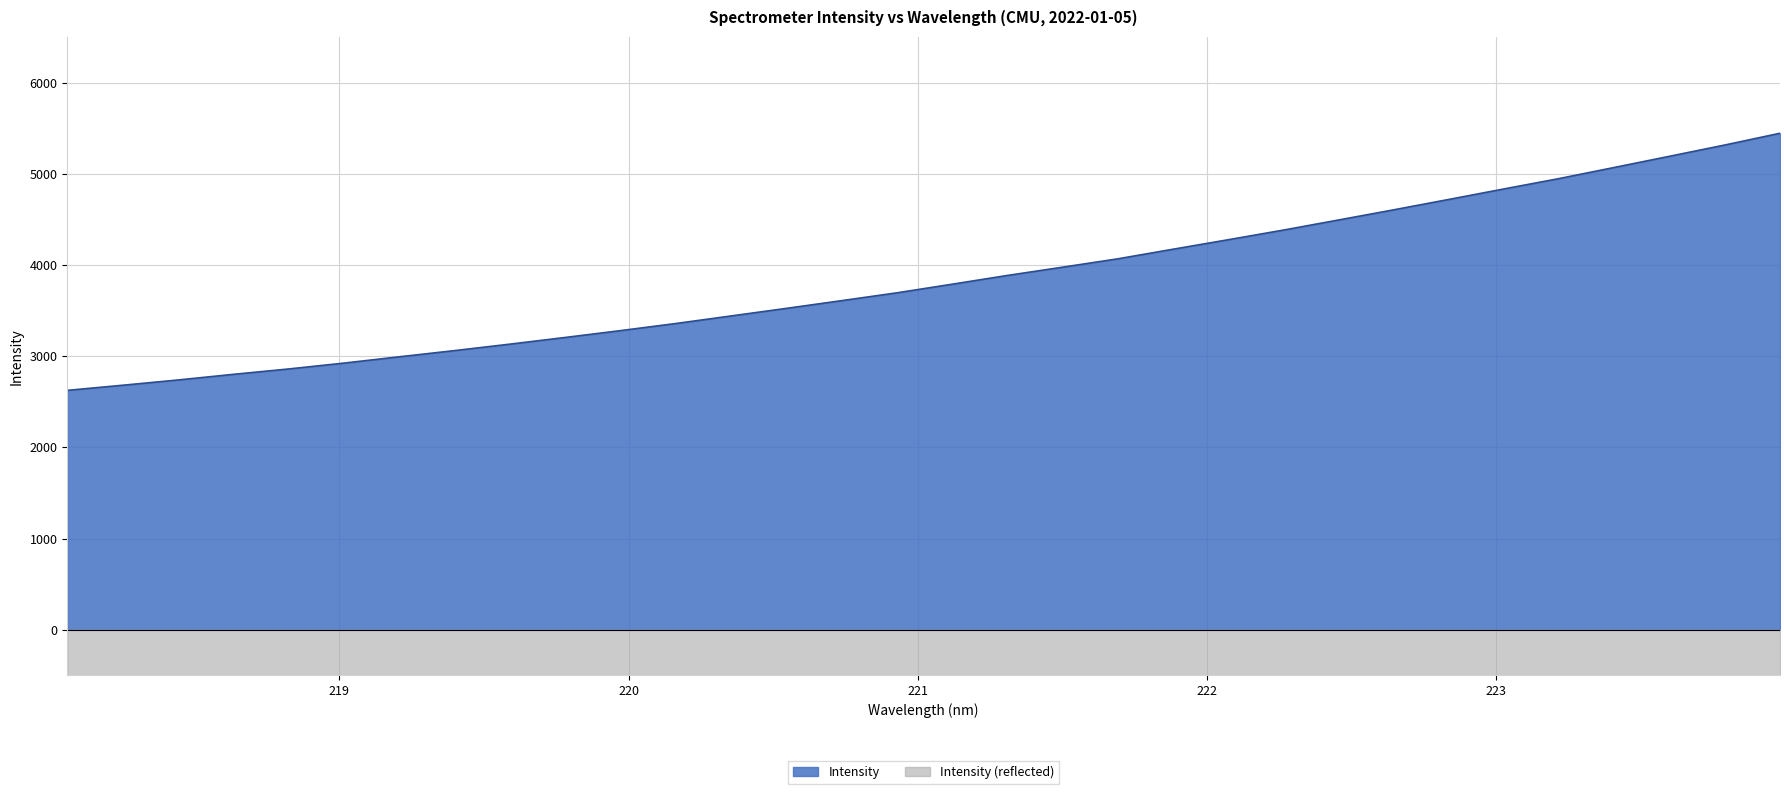

What is the sum of all values?

123070.7